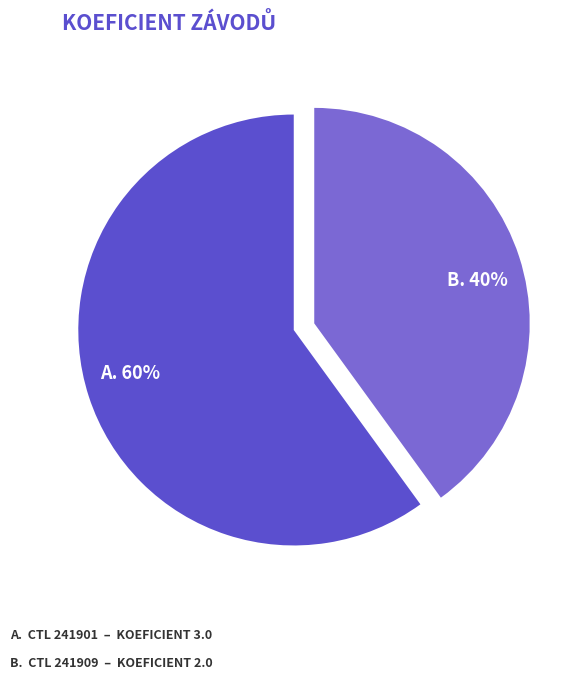

Which has a higher value, B. 40% or A. 60%?

A. 60%